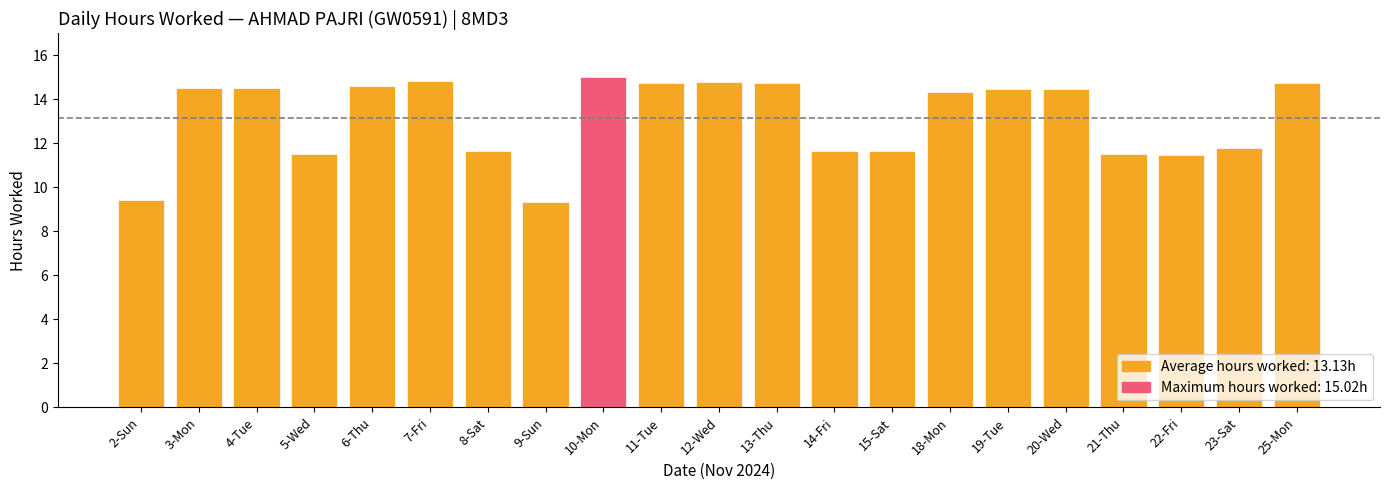

Between 23-Sat and 5-Wed, which is larger?

23-Sat